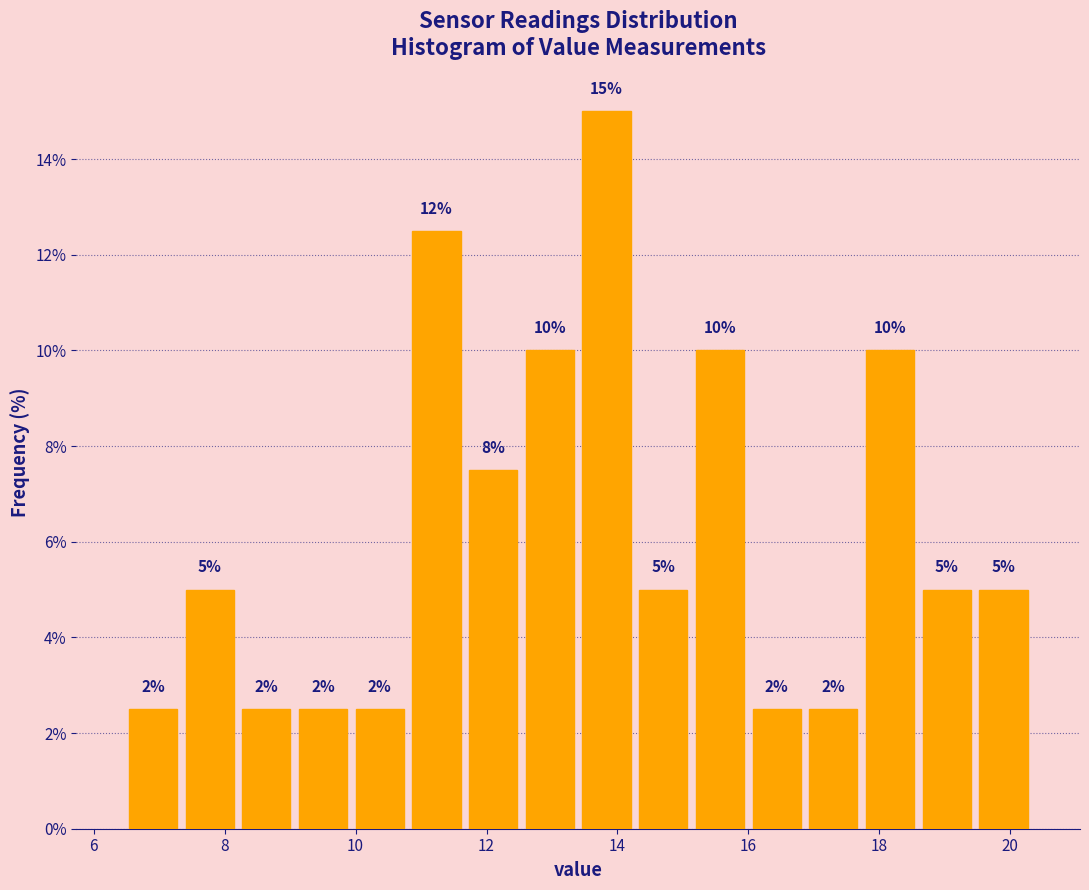

Over which range of the x-axis is the bar tallest?

13.4 to 14.2